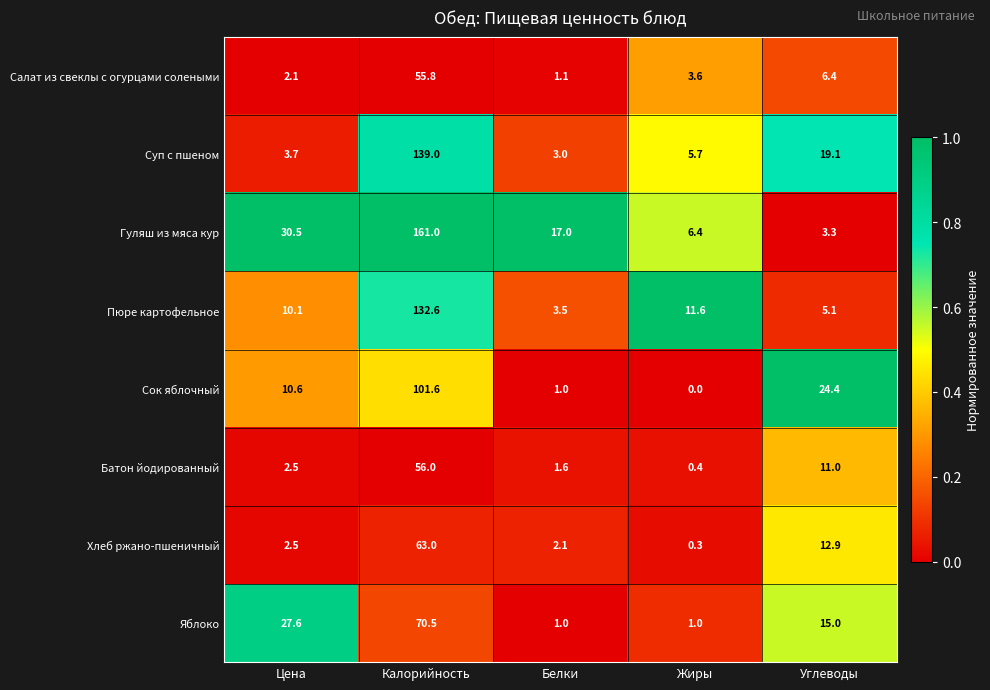

Count the number of categories in the chart.

5